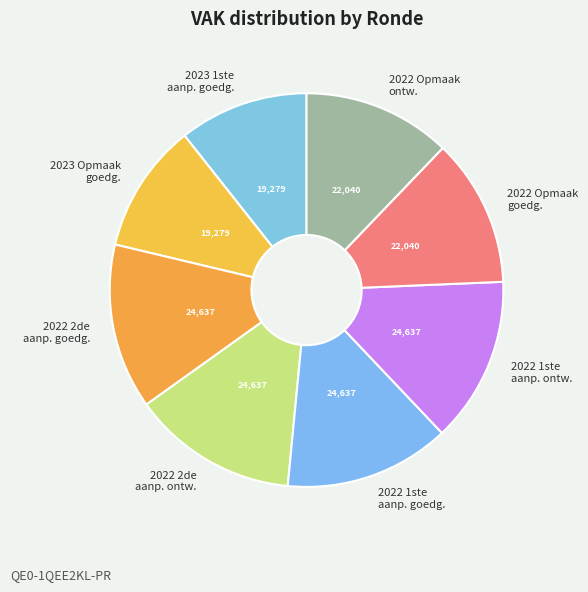

True or false: 2022 2de aanp. goedg. accounts for 26% of the total.

False